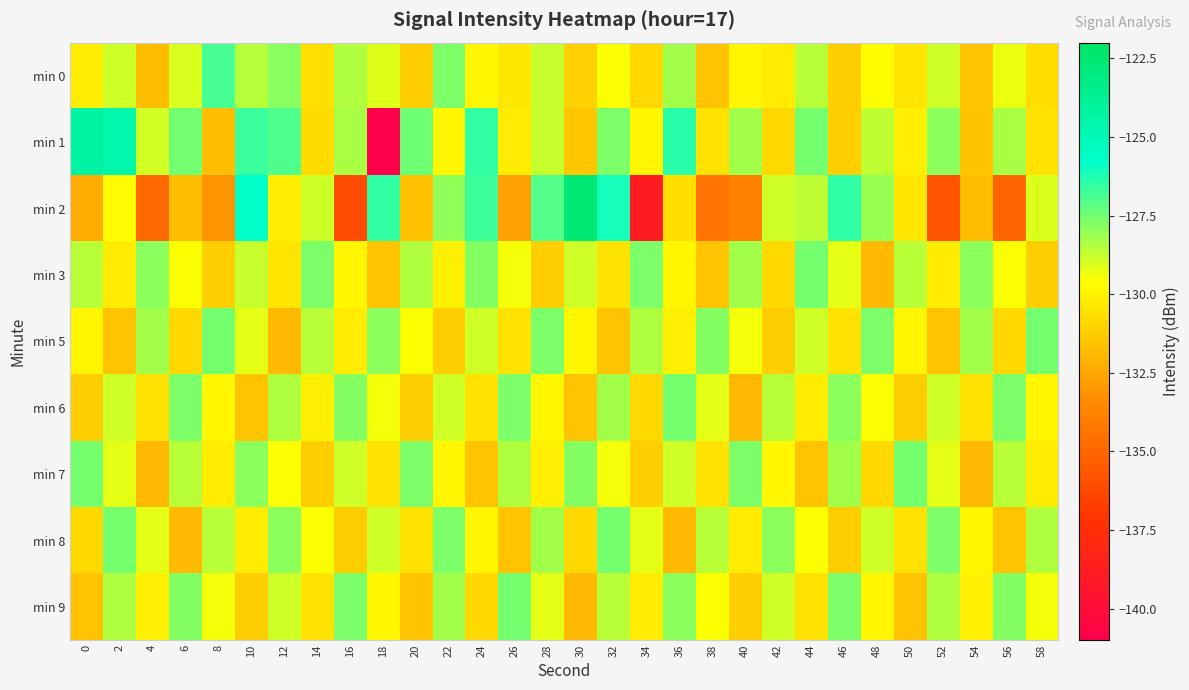

Reading right to left, list all the values displayed in this chart.

min 0: 58=-130.7	56=-129.3	54=-131.5	52=-128.9	50=-130.4	48=-129.7	46=-131.2	44=-128.6	42=-130.2	40=-129.9	38=-131.6	36=-128.2	34=-130.9	32=-129.5	30=-131.1	28=-128.8	26=-130.3	24=-129.9	22=-127.7	20=-131.2	18=-129.1	16=-128.5	14=-130.6	12=-127.8	10=-128.5	8=-126.9	6=-129.0	4=-131.8	2=-128.9	0=-130.2
min 1: 58=-130.6	56=-128.3	54=-131.5	52=-127.9	50=-130.1	48=-128.7	46=-131.2	44=-127.5	42=-130.9	40=-128.2	38=-130.5	36=-126.4	34=-129.9	32=-127.7	30=-131.5	28=-128.8	26=-130.2	24=-126.5	22=-129.9	20=-127.4	18=-141.0	16=-128.3	14=-130.8	12=-127.0	10=-126.7	8=-131.8	6=-127.5	4=-128.9	2=-124.7	0=-124.3
min 2: 58=-129.1	56=-135.0	54=-131.8	52=-135.7	50=-130.4	48=-128.1	46=-126.5	44=-128.6	42=-128.9	40=-133.8	38=-134.4	36=-130.7	34=-138.9	32=-126.1	30=-122.6	28=-127.0	26=-132.7	24=-126.7	22=-128.0	20=-131.7	18=-126.6	16=-136.1	14=-128.8	12=-130.2	10=-125.8	8=-133.1	6=-131.7	4=-134.8	2=-129.7	0=-132.4
min 3: 58=-131.2	56=-129.5	54=-127.9	52=-130.2	50=-128.6	48=-131.9	46=-129.2	44=-127.5	42=-130.9	40=-128.2	38=-131.5	36=-129.9	34=-127.7	32=-130.6	30=-128.9	28=-131.2	26=-129.5	24=-127.8	22=-130.1	20=-128.4	18=-131.5	16=-129.9	14=-127.7	12=-130.5	10=-128.8	8=-131.2	6=-129.5	4=-127.9	2=-130.2	0=-128.5
min 5: 58=-127.5	56=-130.9	54=-128.2	52=-131.5	50=-129.9	48=-127.7	46=-130.6	44=-128.9	42=-131.2	40=-129.5	38=-127.8	36=-130.1	34=-128.4	32=-131.5	30=-129.9	28=-127.7	26=-130.6	24=-128.9	22=-131.2	20=-129.5	18=-127.9	16=-130.2	14=-128.6	12=-131.9	10=-129.2	8=-127.5	6=-130.9	4=-128.2	2=-131.5	0=-129.9
min 6: 58=-129.9	56=-127.7	54=-130.6	52=-128.9	50=-131.2	48=-129.5	46=-127.9	44=-130.2	42=-128.6	40=-131.9	38=-129.2	36=-127.5	34=-130.9	32=-128.2	30=-131.5	28=-129.9	26=-127.7	24=-130.6	22=-128.9	20=-131.2	18=-129.5	16=-127.8	14=-130.1	12=-128.4	10=-131.5	8=-129.9	6=-127.7	4=-130.6	2=-128.9	0=-131.2
min 7: 58=-130.2	56=-128.6	54=-131.9	52=-129.2	50=-127.5	48=-130.9	46=-128.2	44=-131.5	42=-129.9	40=-127.7	38=-130.6	36=-128.9	34=-131.2	32=-129.5	30=-127.8	28=-130.1	26=-128.4	24=-131.5	22=-129.9	20=-127.7	18=-130.6	16=-128.9	14=-131.2	12=-129.5	10=-127.9	8=-130.2	6=-128.6	4=-131.9	2=-129.2	0=-127.5
min 8: 58=-128.4	56=-131.5	54=-129.9	52=-127.7	50=-130.6	48=-128.9	46=-131.2	44=-129.5	42=-127.9	40=-130.2	38=-128.6	36=-131.9	34=-129.2	32=-127.5	30=-130.9	28=-128.2	26=-131.5	24=-129.9	22=-127.7	20=-130.6	18=-128.9	16=-131.2	14=-129.5	12=-127.9	10=-130.2	8=-128.6	6=-131.9	4=-129.2	2=-127.5	0=-130.9
min 9: 58=-129.5	56=-127.8	54=-130.1	52=-128.4	50=-131.5	48=-129.9	46=-127.7	44=-130.6	42=-128.9	40=-131.2	38=-129.5	36=-127.9	34=-130.2	32=-128.6	30=-131.9	28=-129.2	26=-127.5	24=-130.9	22=-128.2	20=-131.5	18=-129.9	16=-127.7	14=-130.6	12=-128.9	10=-131.2	8=-129.5	6=-127.8	4=-130.1	2=-128.4	0=-131.5